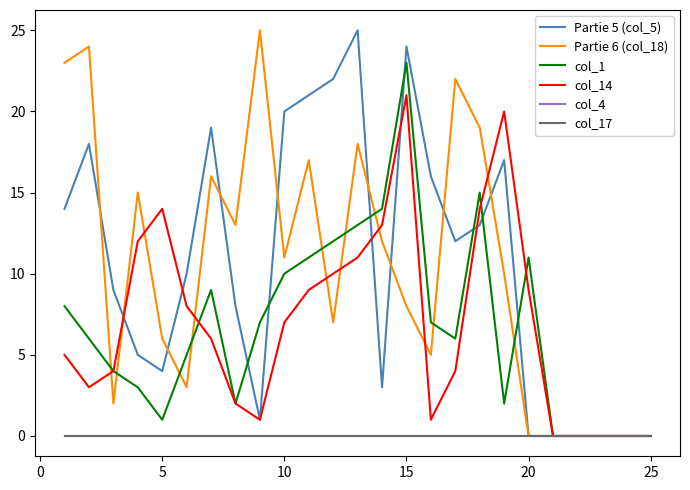

How many lines are shown in the chart?

6